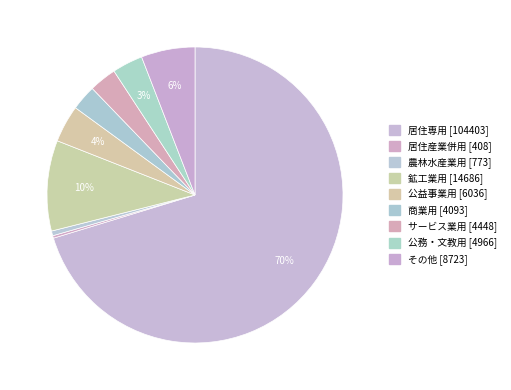

Which has a higher value, 鉱工業用 [14686] or 公益事業用 [6036]?

鉱工業用 [14686]